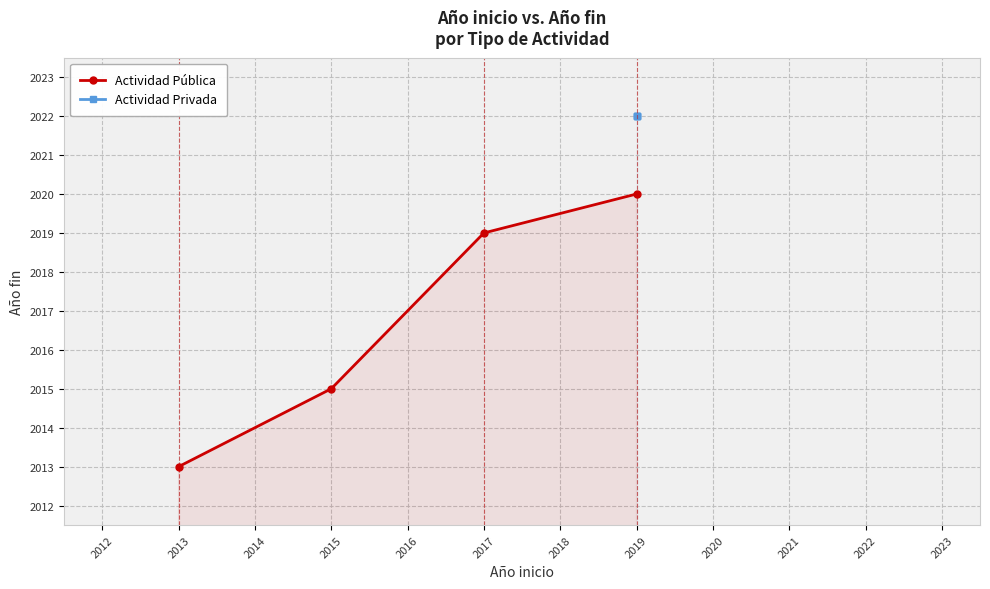

The value of Actividad Pública at 2013 is 2917. True or false?

False